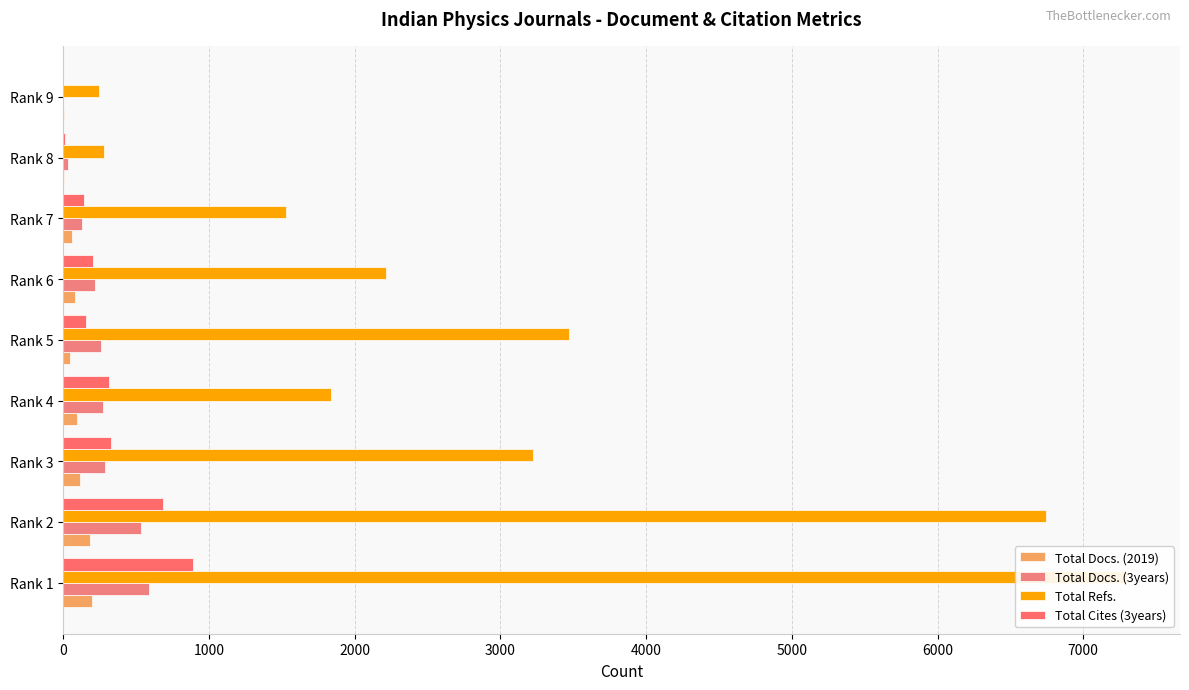

Which series changed the most between Rank 3 and Rank 6?

Total Refs.